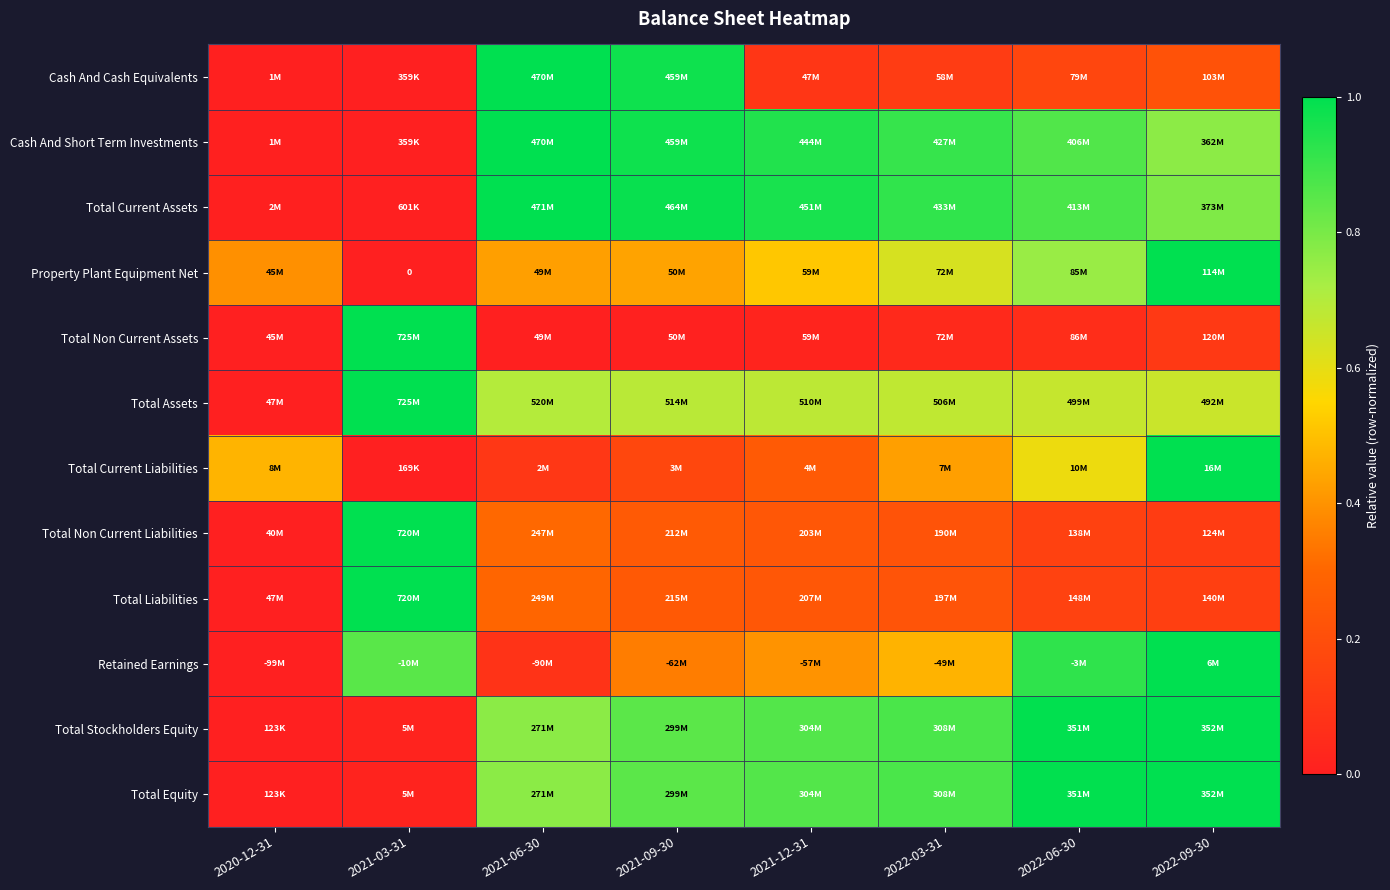

At how many categories does at least one series exceed 0?

8